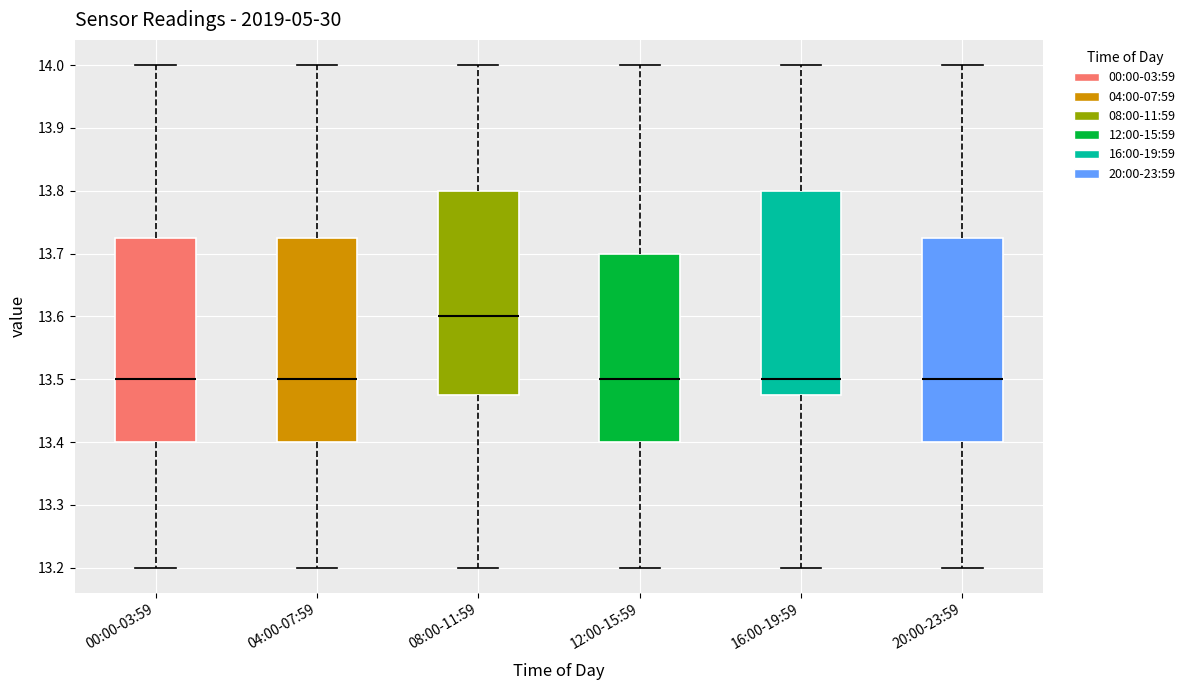

Reading left to right, transcribe this box plot: for each box, give where its median line is, the range the box spans, and where its two whiskers end, as read against the y-axis. The values are not printed on the chart, so give them approximately, as read against the axis.

00:00-03:59: median 13.50, box 13.40 to 13.73, whiskers 13.20 to 14.00
04:00-07:59: median 13.50, box 13.40 to 13.73, whiskers 13.20 to 14.00
08:00-11:59: median 13.60, box 13.48 to 13.80, whiskers 13.20 to 14.00
12:00-15:59: median 13.50, box 13.40 to 13.70, whiskers 13.20 to 14.00
16:00-19:59: median 13.50, box 13.48 to 13.80, whiskers 13.20 to 14.00
20:00-23:59: median 13.50, box 13.40 to 13.73, whiskers 13.20 to 14.00